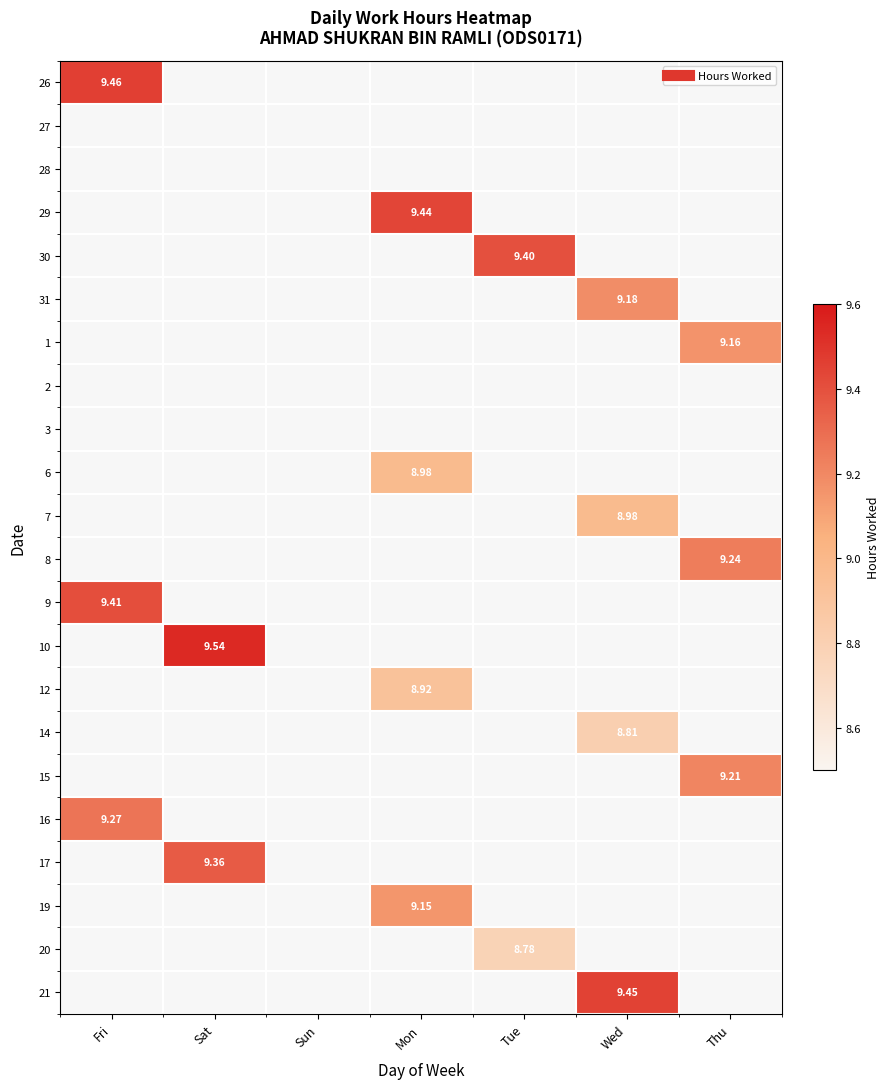

How many series are shown in this chart?

22